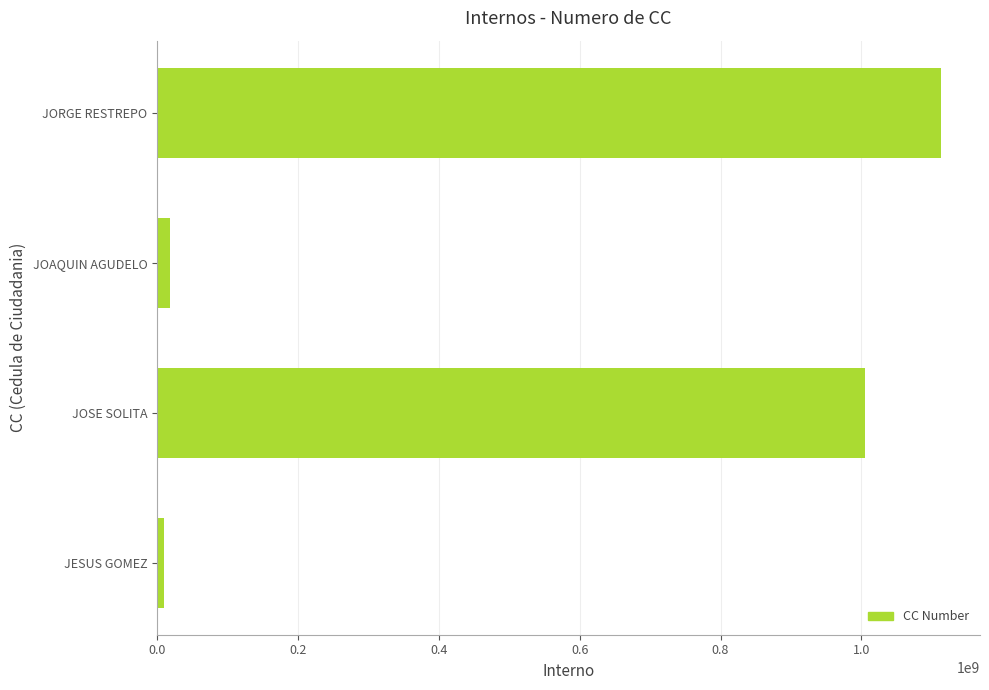

What is the difference between the maximum and second lowest values?

1094232676